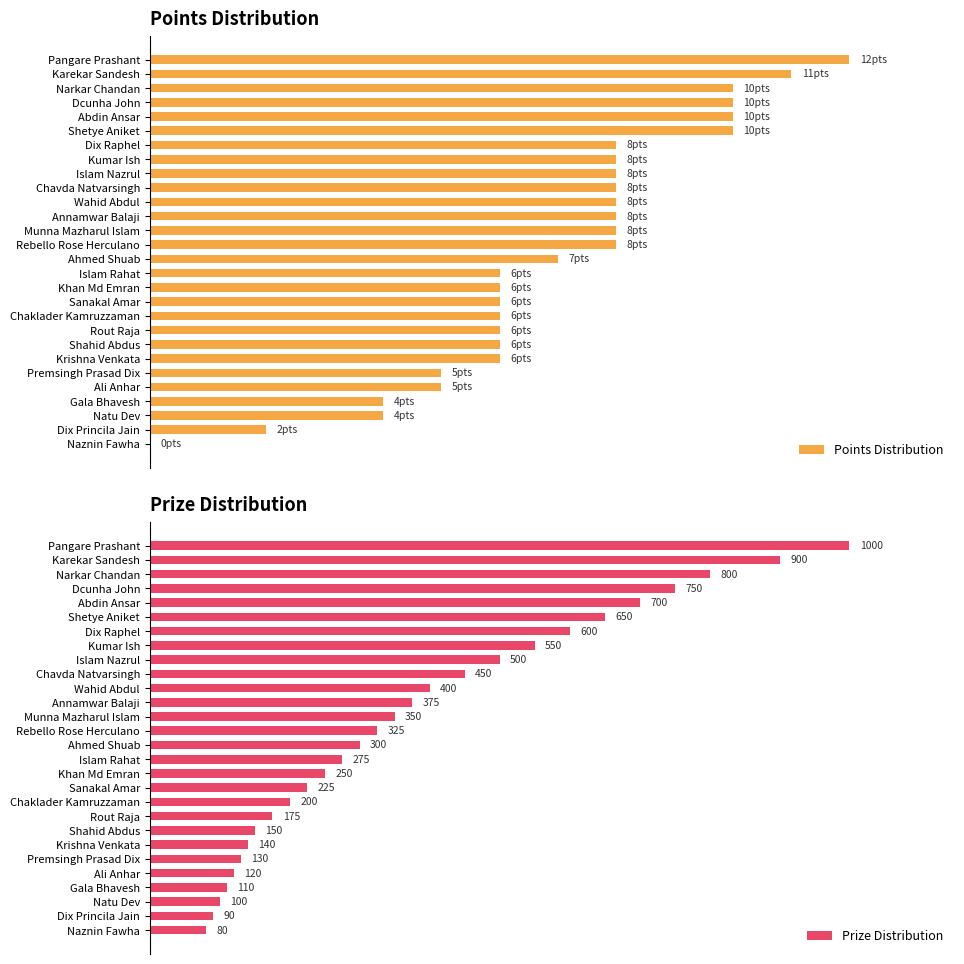

At Islam Nazrul, list the series in order from largest to smallest.

Points Distribution, Prize Distribution